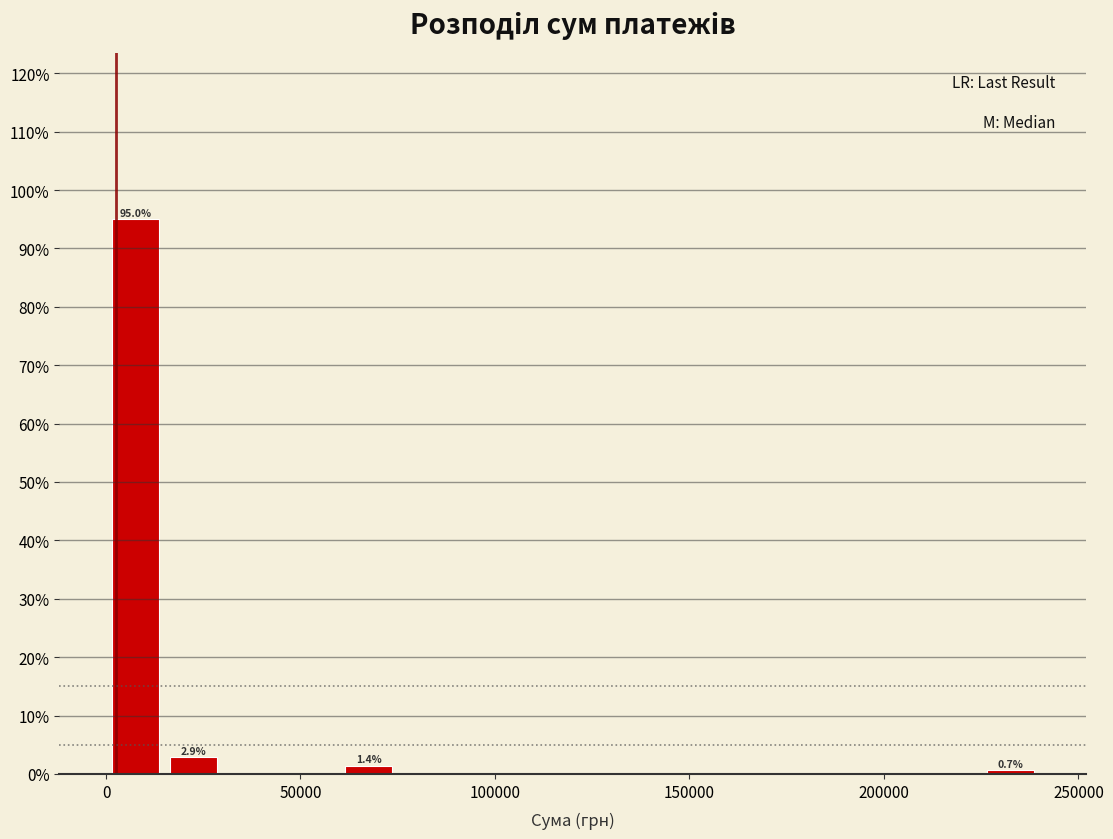

Read against the x-axis, roughly where is the centre of the tallest bar?

10000